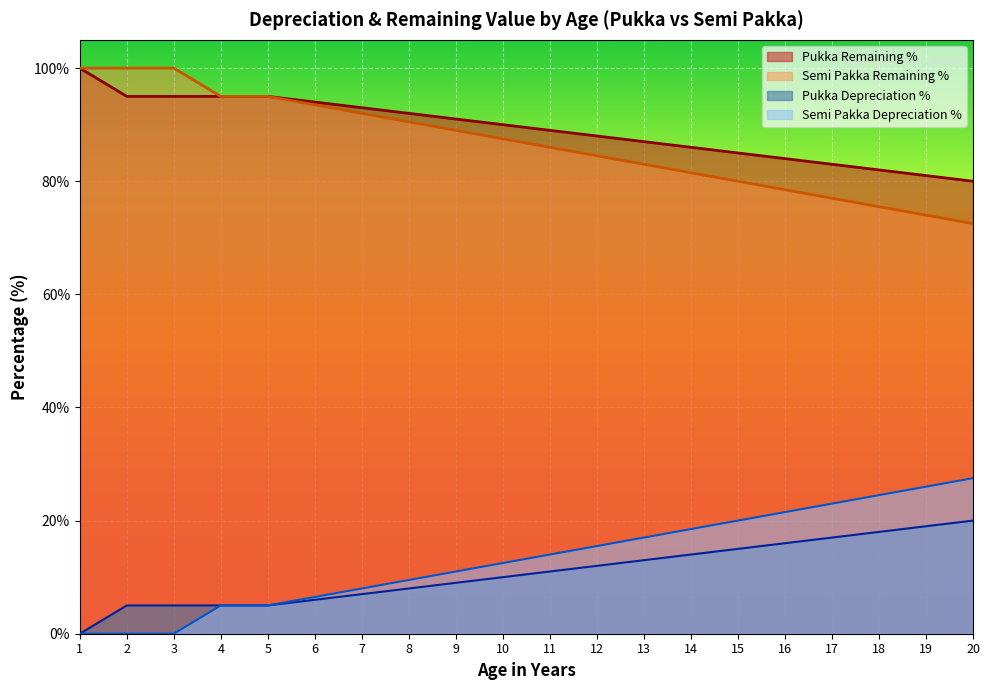

Which category has the lowest value across all series?

1